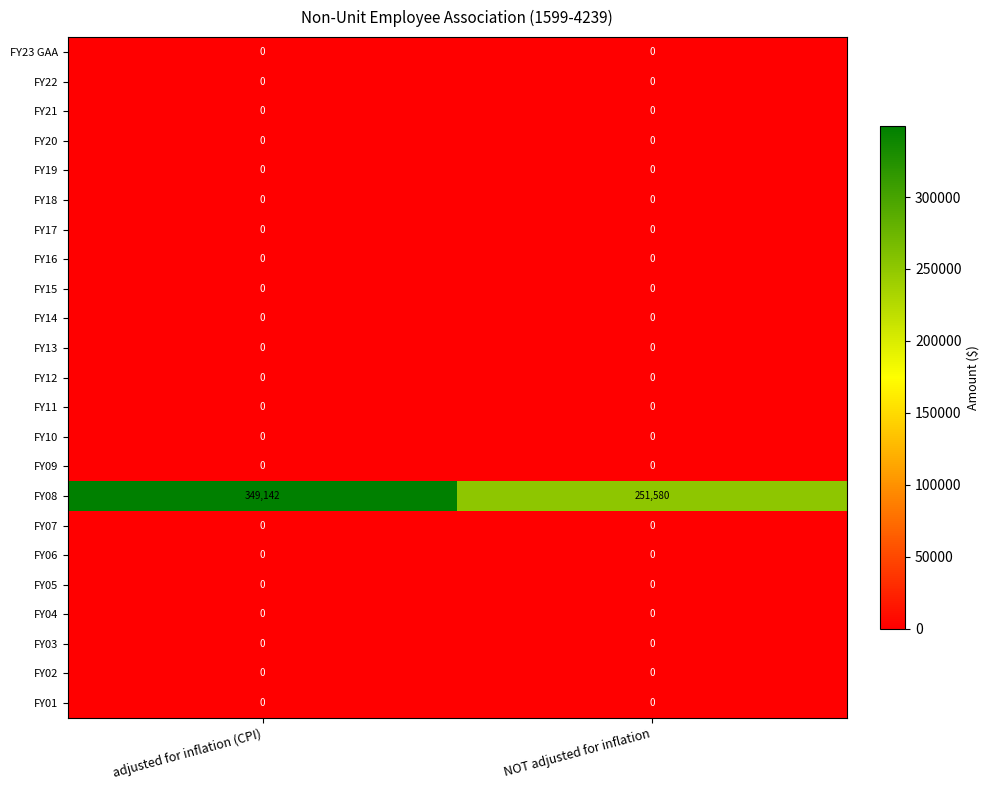

Which series has the largest total across all categories?

FY08